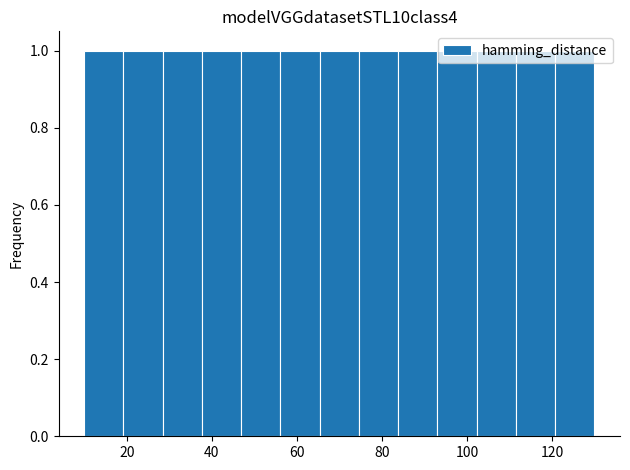

Reading left to right, transcribe this chart: for each bar, give the range it covers on the x-axis and its height. Neither the bar edges nor the heights are printed on the chart, so give them approximately, as read against the axes.

10 to 20: 1
20 to 28: 1
28 to 38: 1
38 to 46: 1
46 to 56: 1
56 to 66: 1
66 to 74: 1
74 to 84: 1
84 to 94: 1
94 to 102: 1
102 to 112: 1
112 to 120: 1
120 to 130: 1